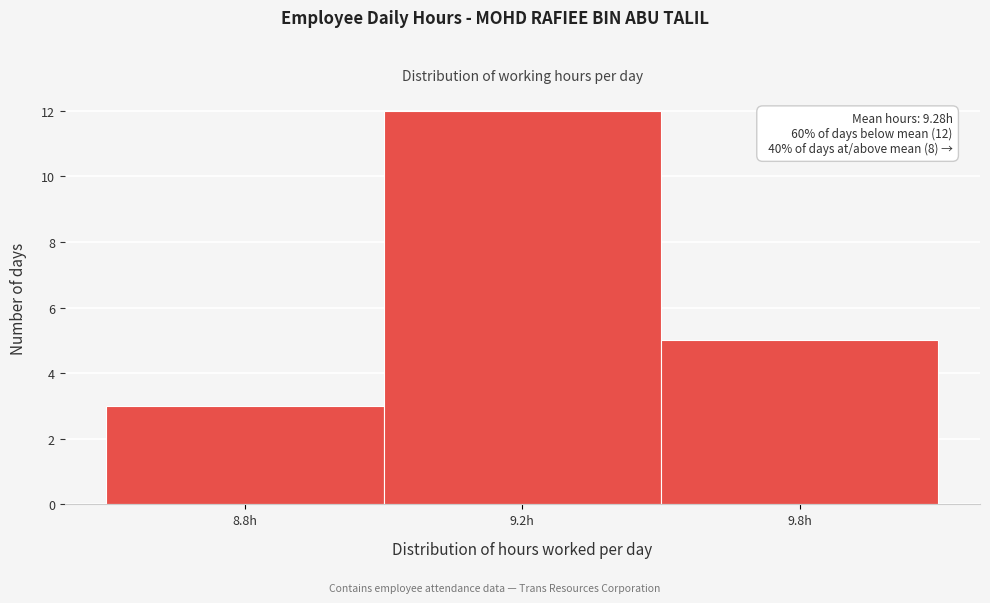

Reading left to right, transcribe all the data shown in this chart.

8.8h=3	9.2h=12	9.8h=5